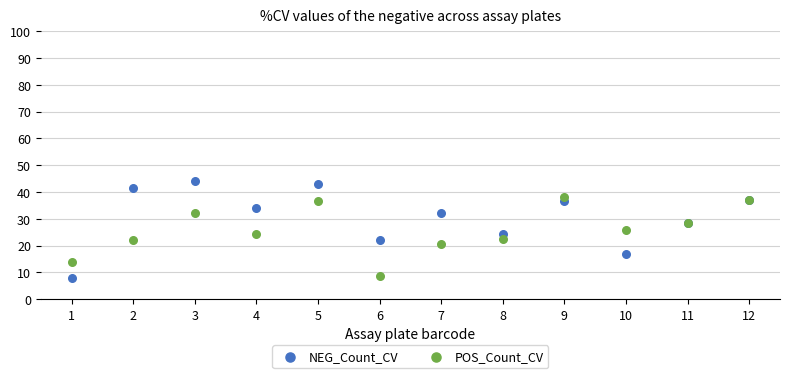

Which series has the largest Y range (max minus min)?

NEG_Count_CV